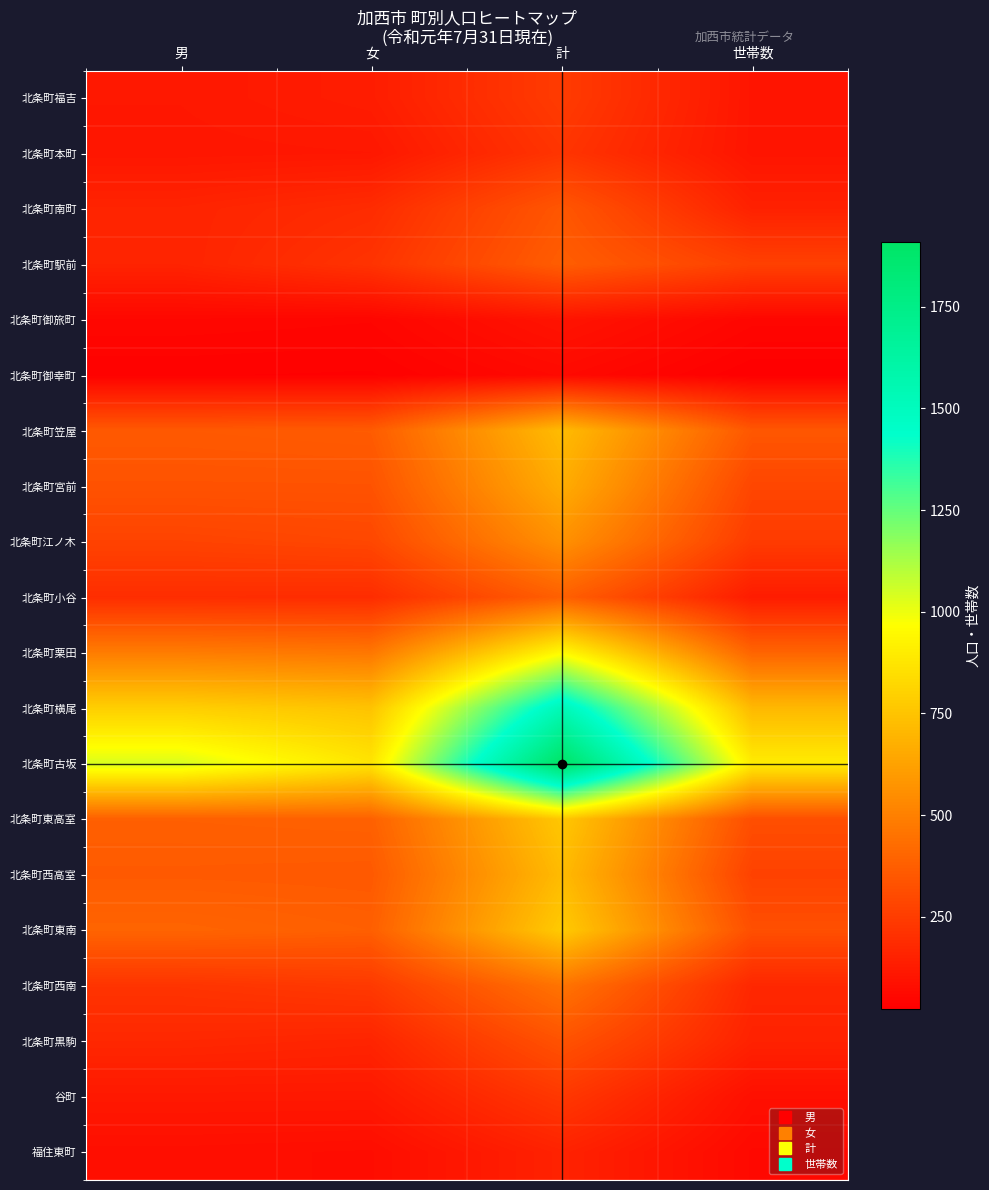

Reading right to left, list all the values displayed in this chart.

北条町福吉: 世帯数=103	計=245	女=132	男=113
北条町本町: 世帯数=102	計=220	女=112	男=108
北条町南町: 世帯数=148	計=345	女=187	男=158
北条町駅前: 世帯数=263	計=372	女=215	男=157
北条町御旅町: 世帯数=49	計=99	女=47	男=52
北条町御幸町: 世帯数=24	計=62	女=30	男=32
北条町笠屋: 世帯数=348	計=719	女=364	男=355
北条町宮前: 世帯数=285	計=663	女=332	男=331
北条町江ノ木: 世帯数=244	計=562	女=289	男=273
北条町小谷: 世帯数=129	計=381	女=189	男=192
北条町栗田: 世帯数=397	計=951	女=466	男=485
北条町横尾: 世帯数=707	計=1536	女=746	男=790
北条町古坂: 世帯数=898	計=1909	女=872	男=1037
北条町東高室: 世帯数=316	計=762	女=384	男=378
北条町西高室: 世帯数=270	計=716	女=356	男=360
北条町東南: 世帯数=319	計=774	女=377	男=397
北条町西南: 世帯数=171	計=454	女=237	男=217
北条町黒駒: 世帯数=151	計=331	女=160	男=171
谷町: 世帯数=84	計=231	女=115	男=116
福住東町: 世帯数=59	計=153	女=74	男=79